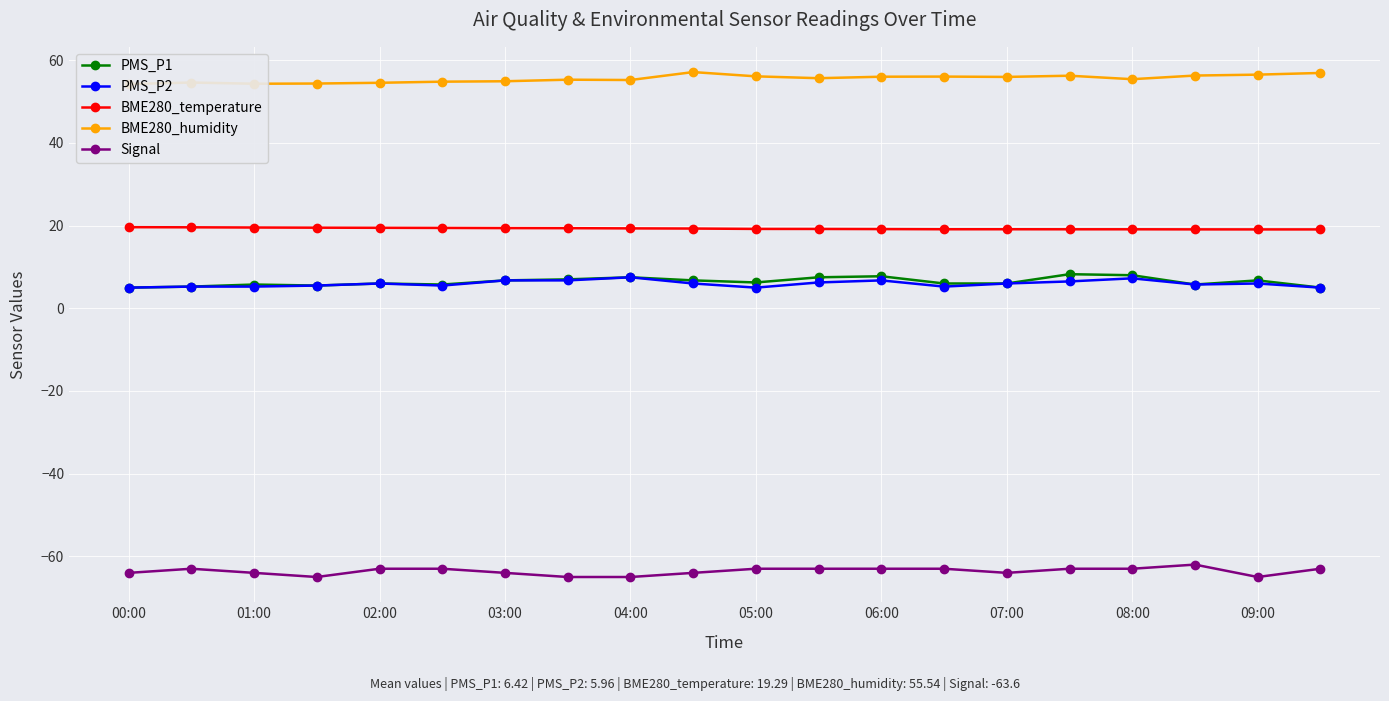

In PMS_P2, how many points are higher than both neighbors (excluding endpoints)?

5